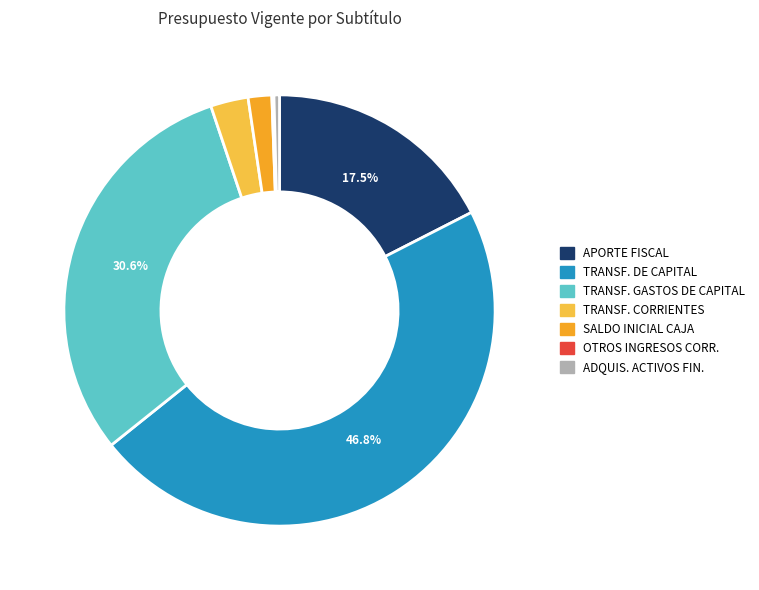

Does any single category account for the majority?

No